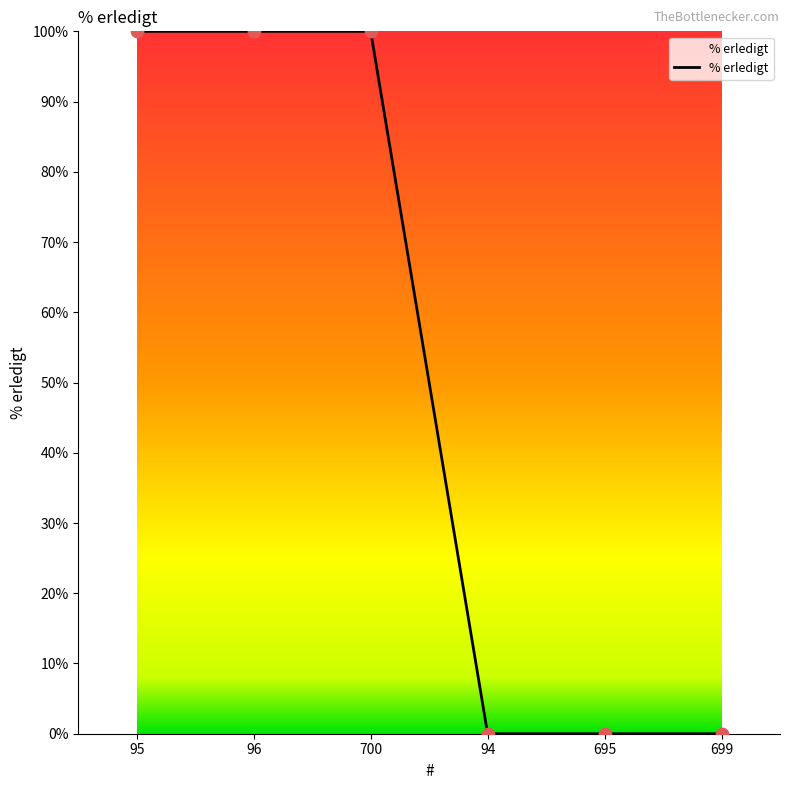

What is the change in value from 700 to 94?

-100